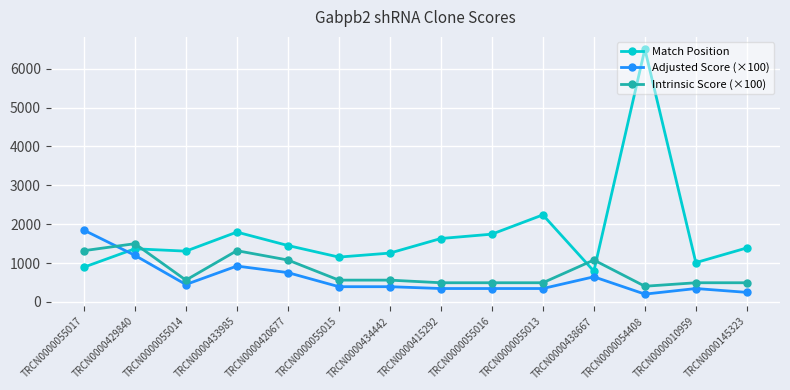

After their last crossing, which series has the higher values: Adjusted Score (×100) or Intrinsic Score (×100)?

Intrinsic Score (×100)